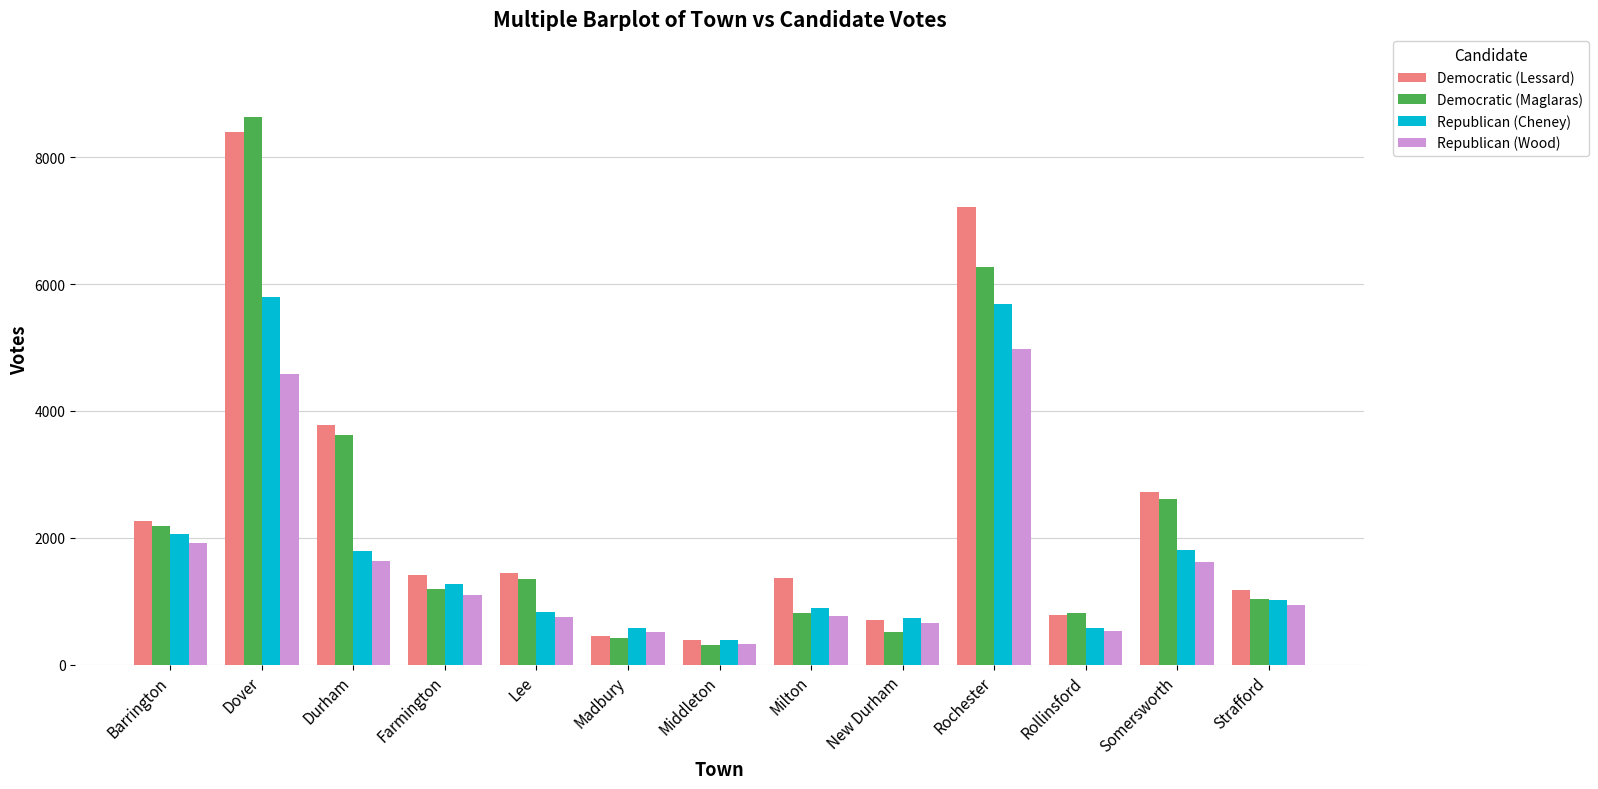

Where is Democratic (Lessard) nearest to the value 4389?

Durham